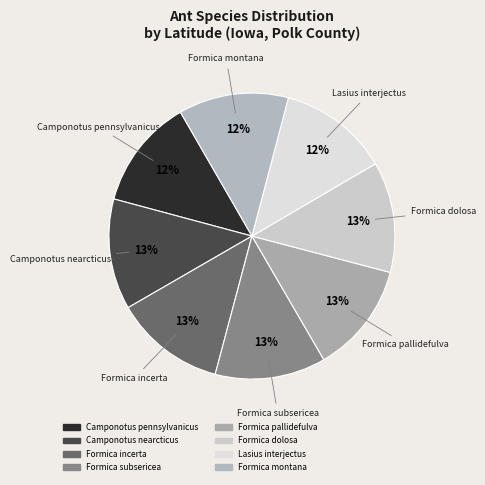

Is the sum of Formica incerta and Formica pallidefulva greater than half?

No